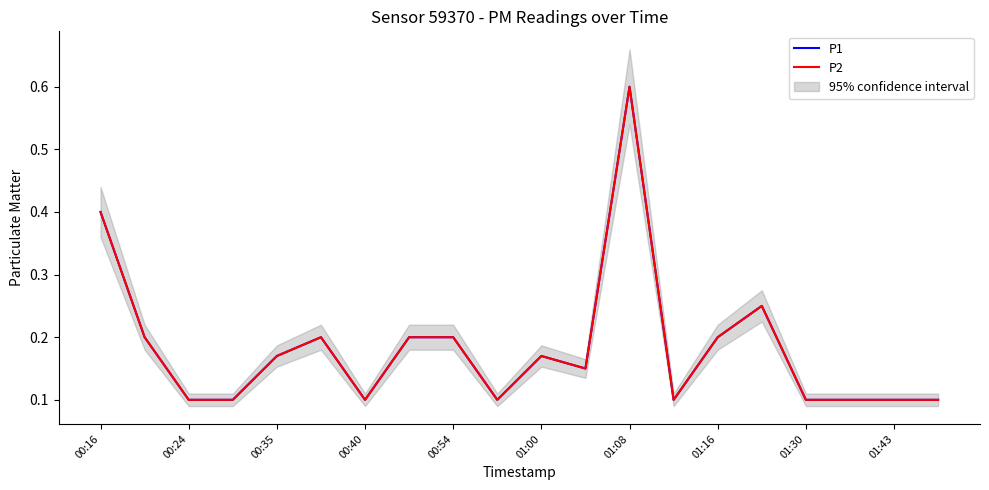

True or false: P2 and P1 cross at least once.

False